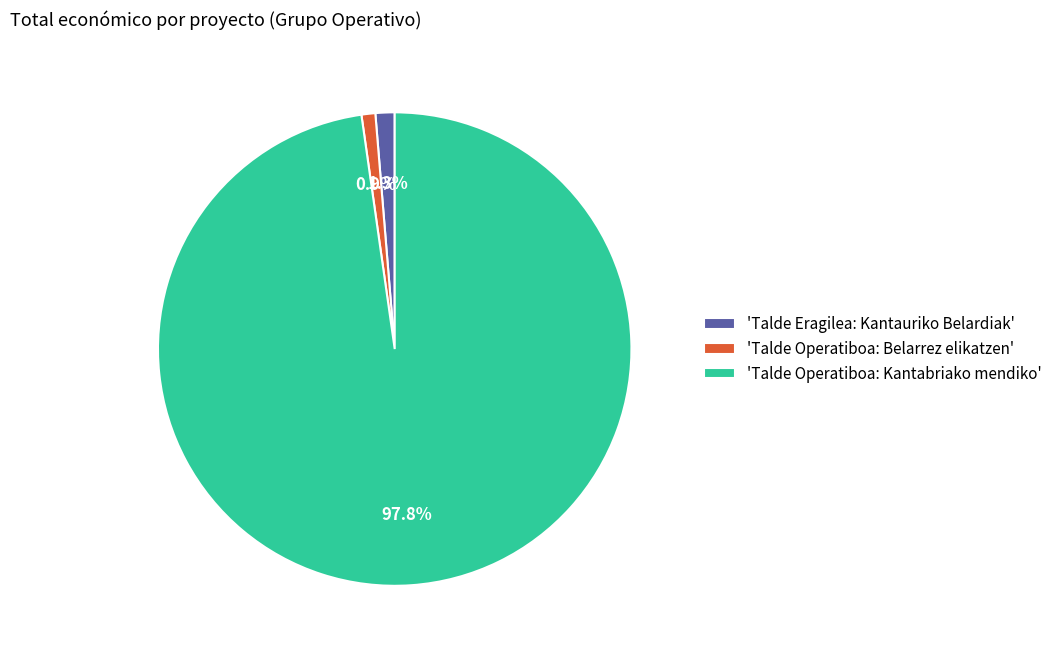

Is there any slice that represents more than half of the pie?

Yes